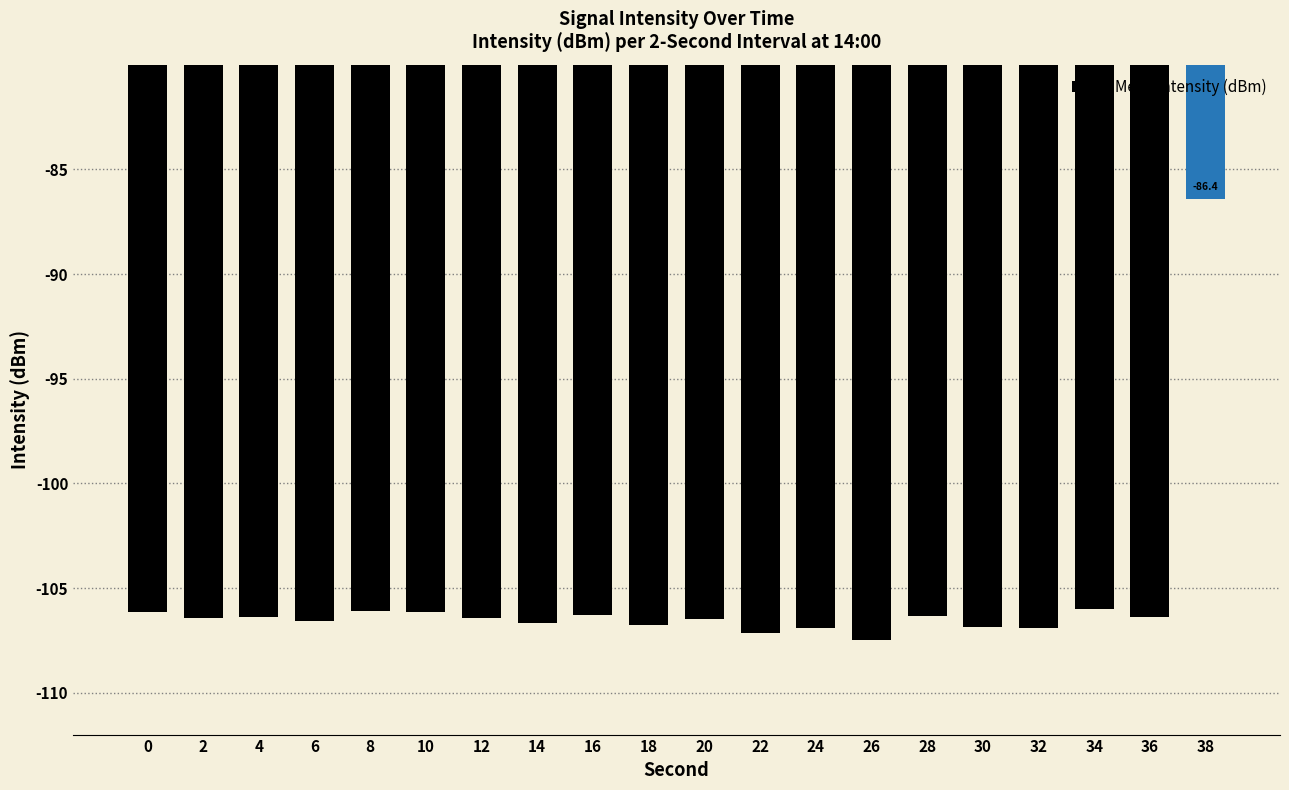

What is the greatest value displayed?

-86.4